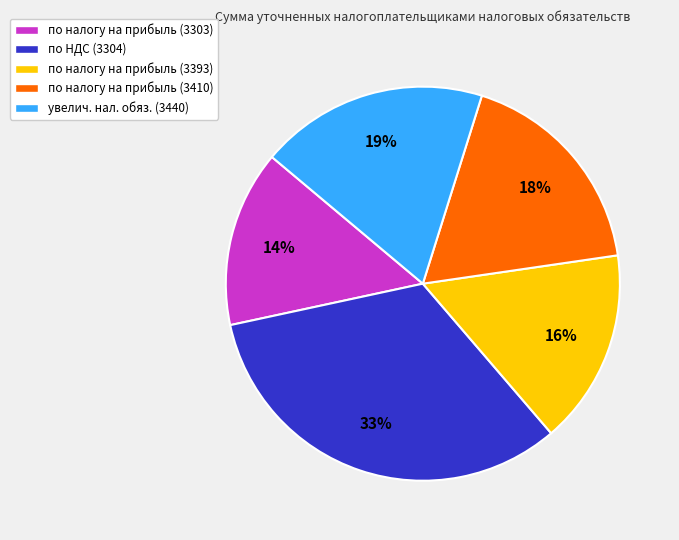

To the nearest percent, what portion does по налогу на прибыль (3410) represent?

18%